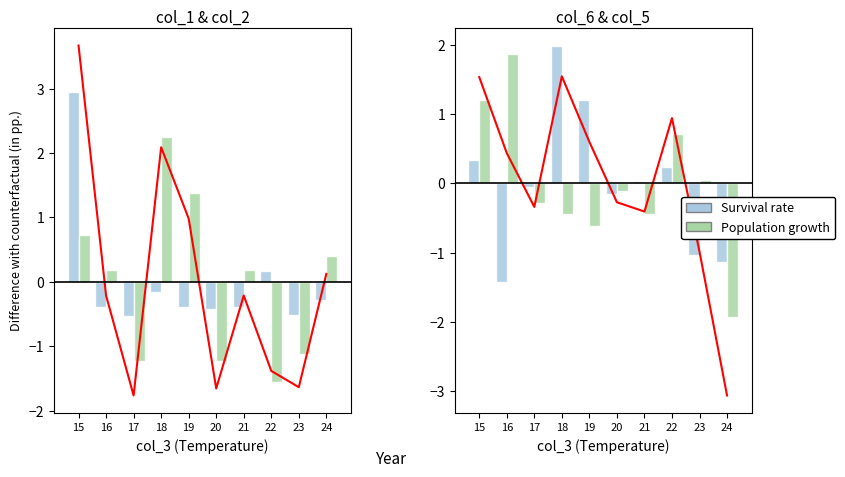

What is the value of the Survival rate bar at the 2nd from the left?

-1.4